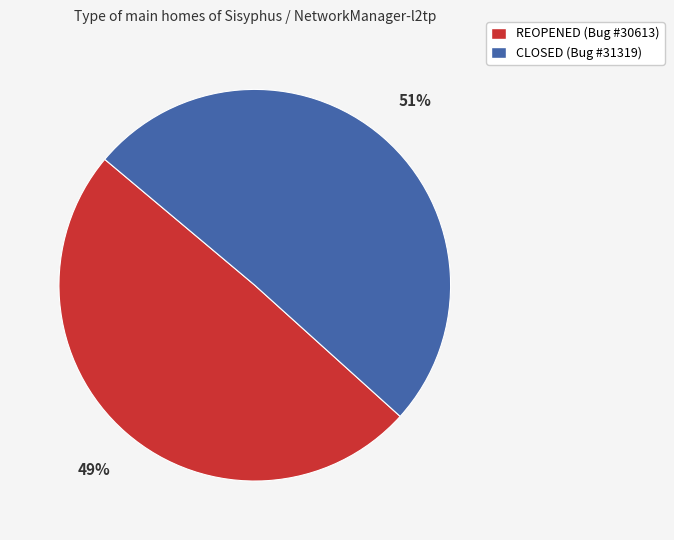

To the nearest percent, what is the combined percentage of REOPENED (Bug #30613) and CLOSED (Bug #31319)?

100%